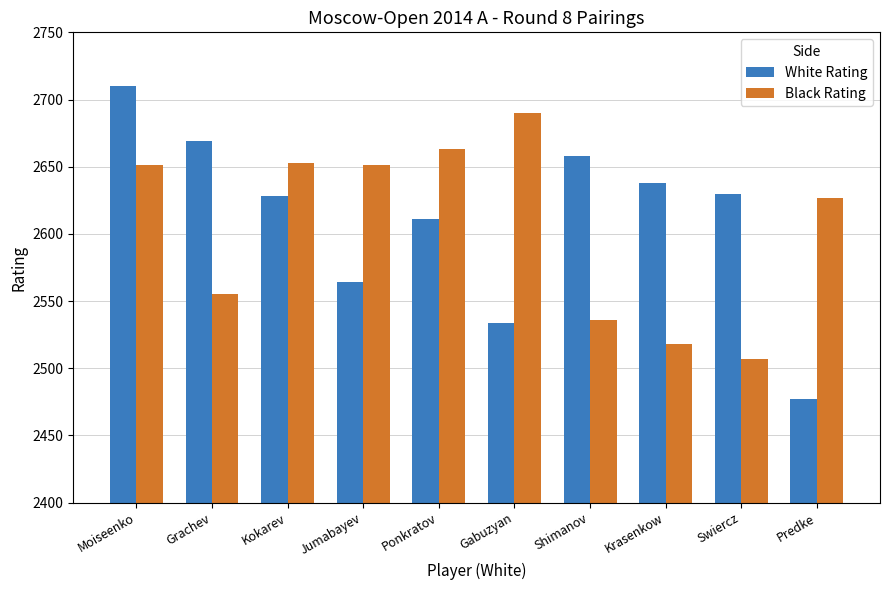

Reading left to right, what are all the values shown in this chart?

White Rating: 2710	2669	2628	2564	2611	2534	2658	2638	2630	2477
Black Rating: 2651	2555	2653	2651	2663	2690	2536	2518	2507	2627